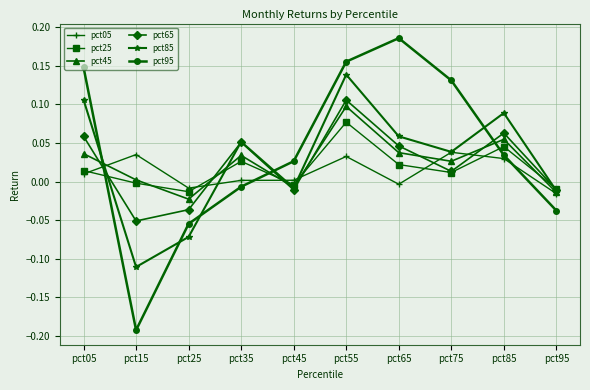

Rank the categories by pct85 value from highest to lowest.

pct55, pct05, pct85, pct65, pct35, pct75, pct45, pct95, pct25, pct15